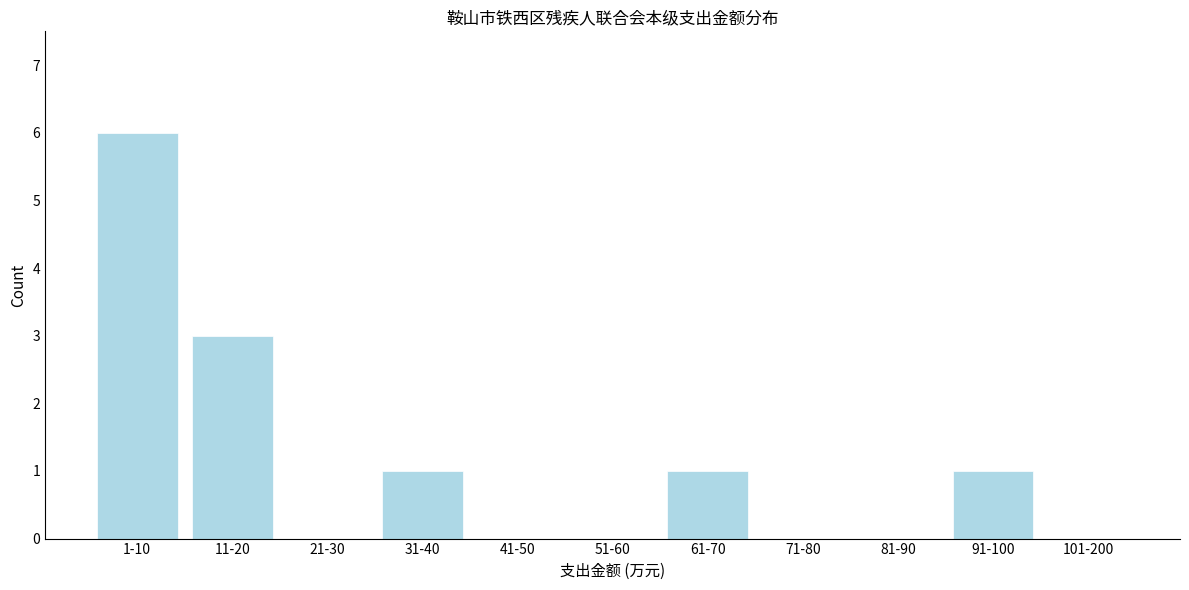

Reading right to left, extract all data points from this chart.

101-200=0	91-100=1	81-90=0	71-80=0	61-70=1	51-60=0	41-50=0	31-40=1	21-30=0	11-20=3	1-10=6